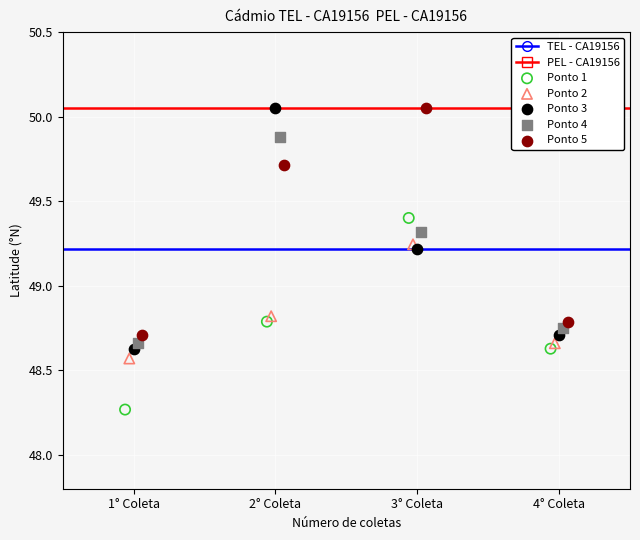

Which series contains the lowest Y value?

Ponto 1